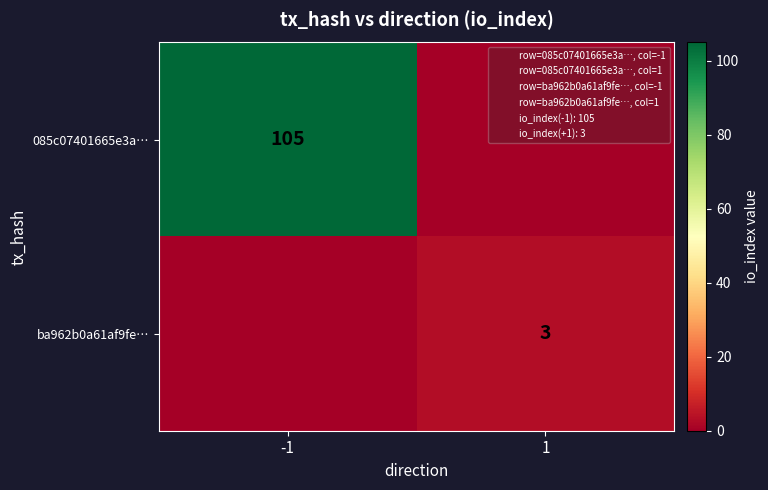

At which category is the sum across all series the highest?

-1